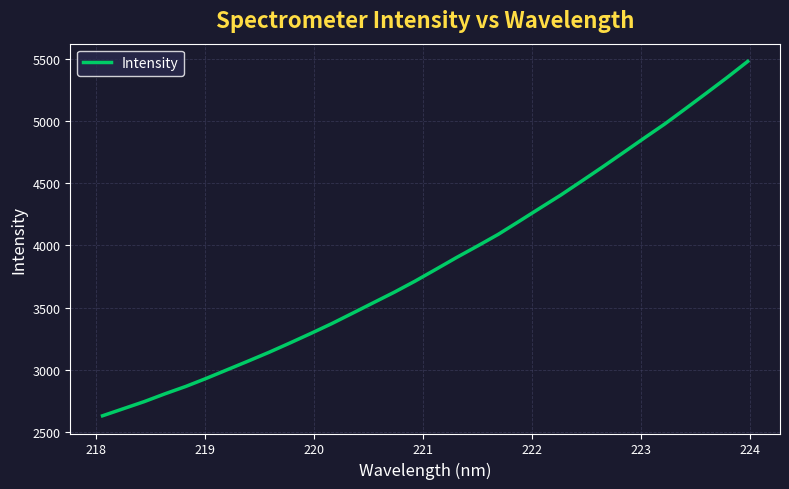

Count the number of values greater than 3807.

16